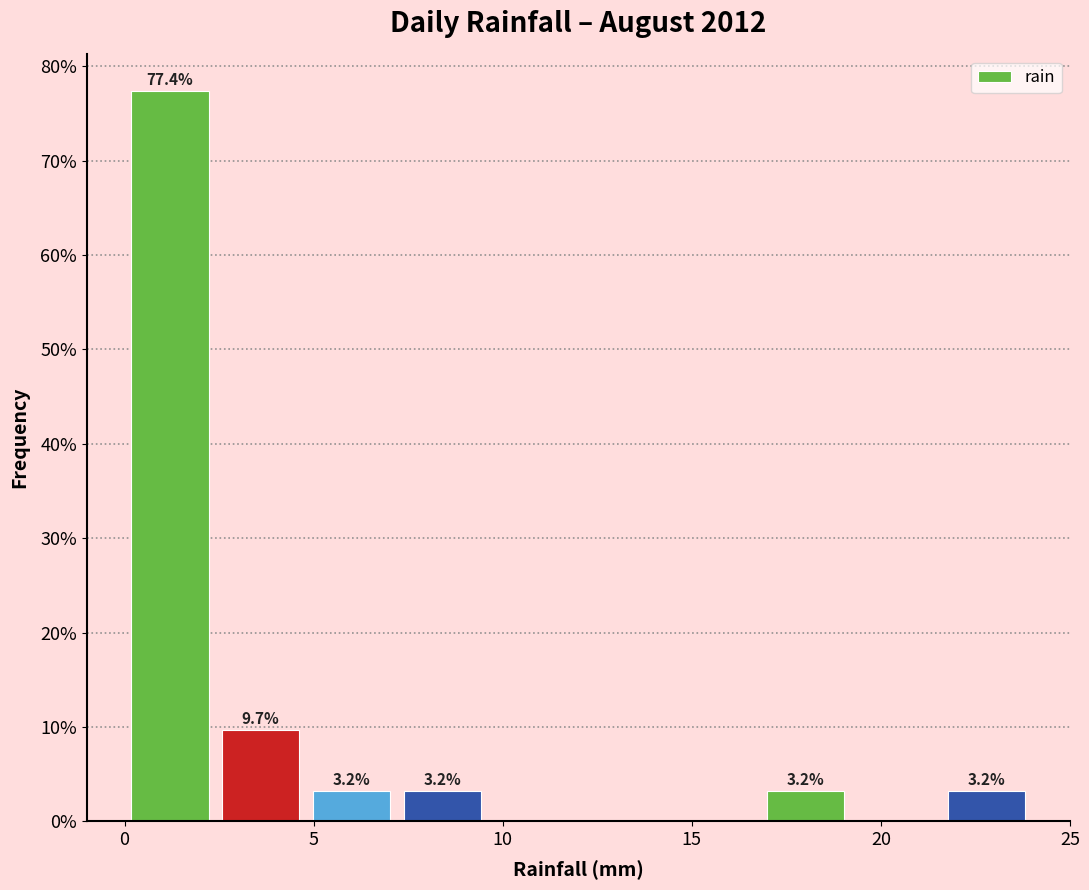

Which range on the x-axis has the tallest bar?

0.0 to 2.4